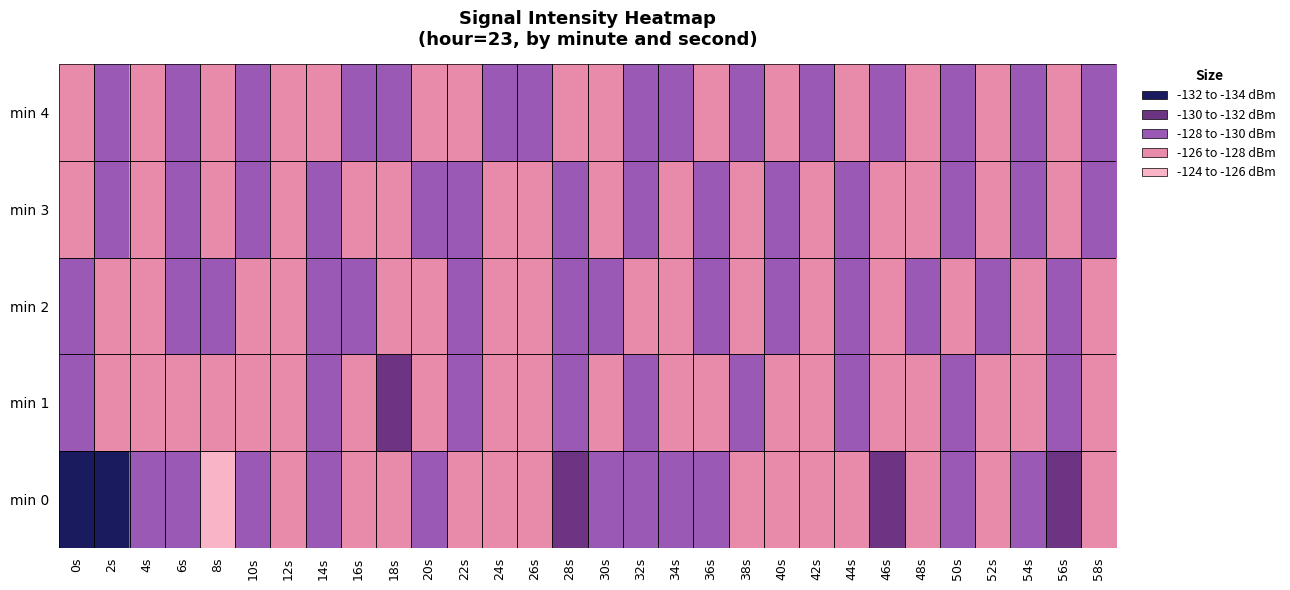

What is the total value across all series at 40s?

-648.4